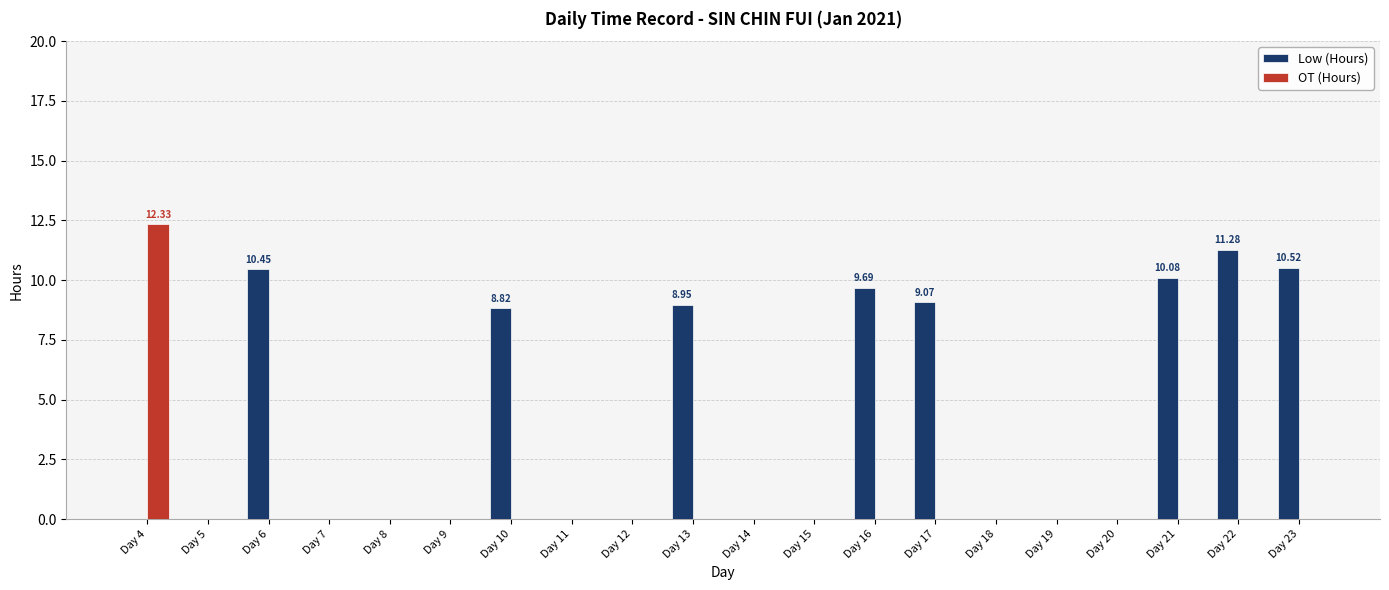

What is the sum of all OT (Hours) values?

12.3